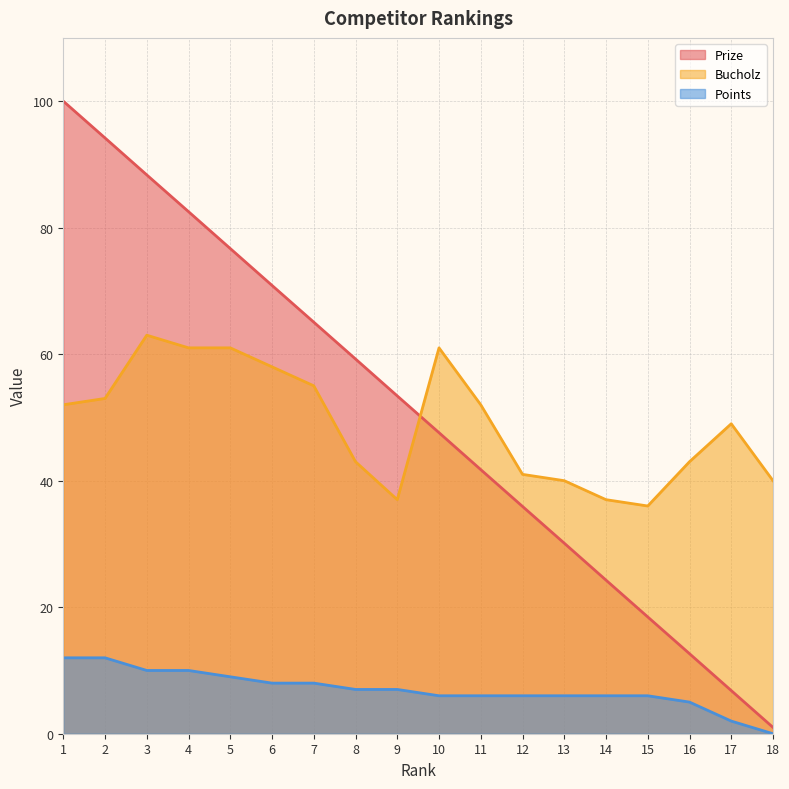

Which category has the lowest value in the Prize series?

18